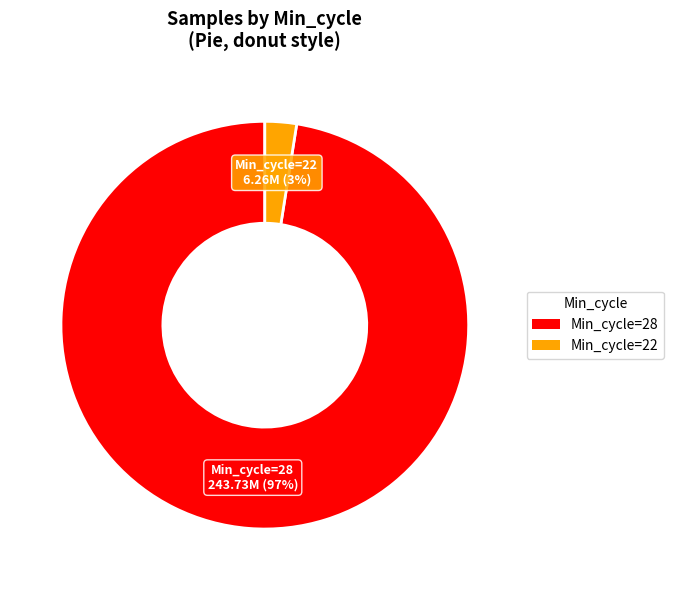

Is there any slice that represents more than half of the pie?

Yes